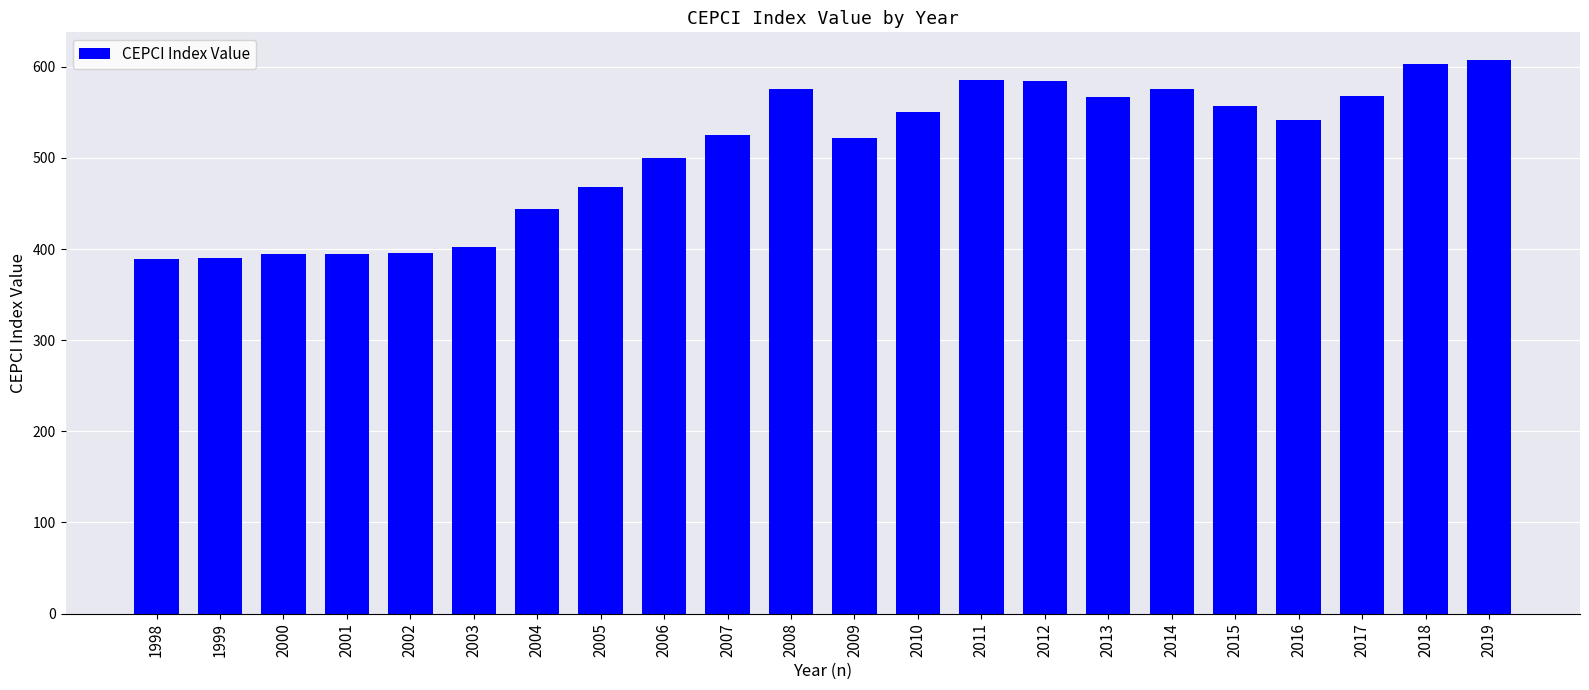

What is the sum of the values at 2019 and 2003?

1009.5